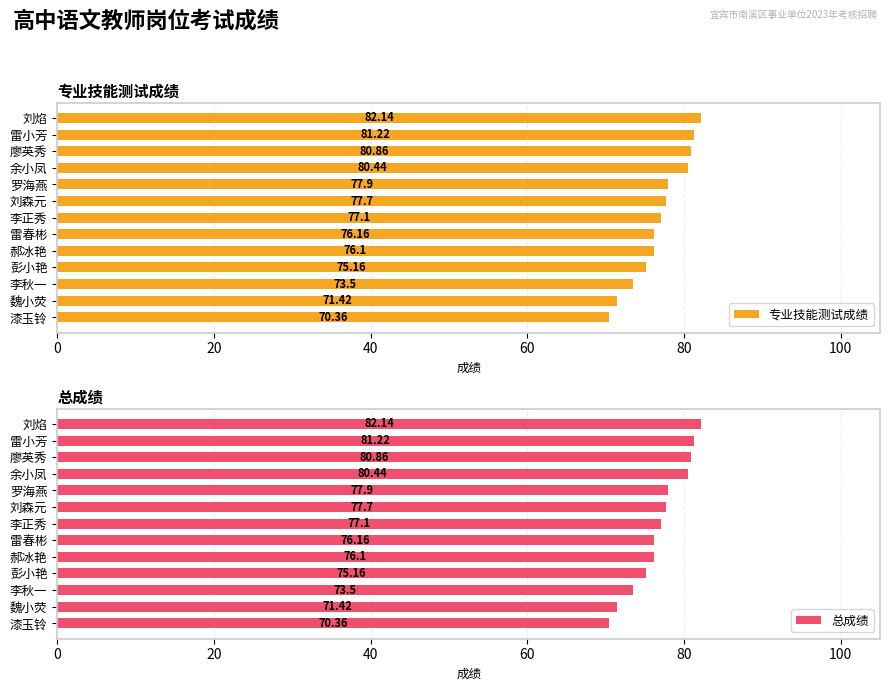

True or false: 总成绩 has a value of 82.1 at 刘焰.

True